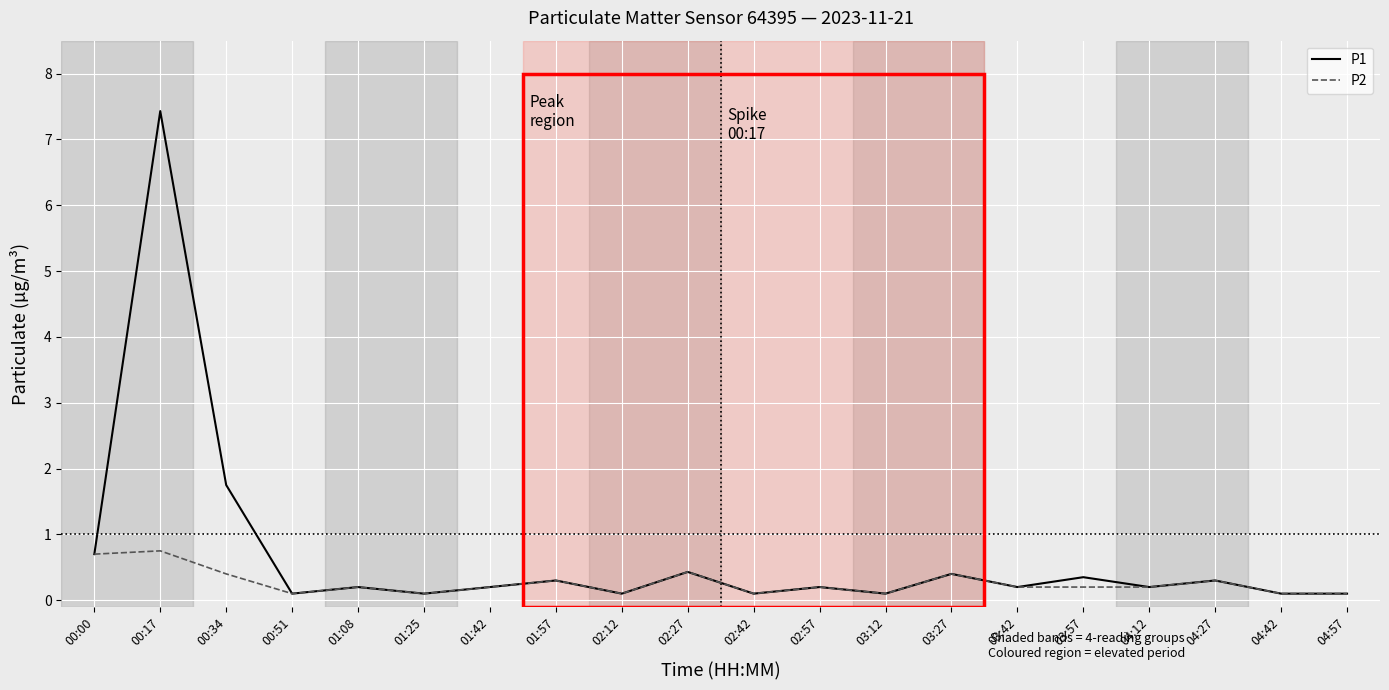

The P2 series shows 0.1 at 02:42. True or false?

True